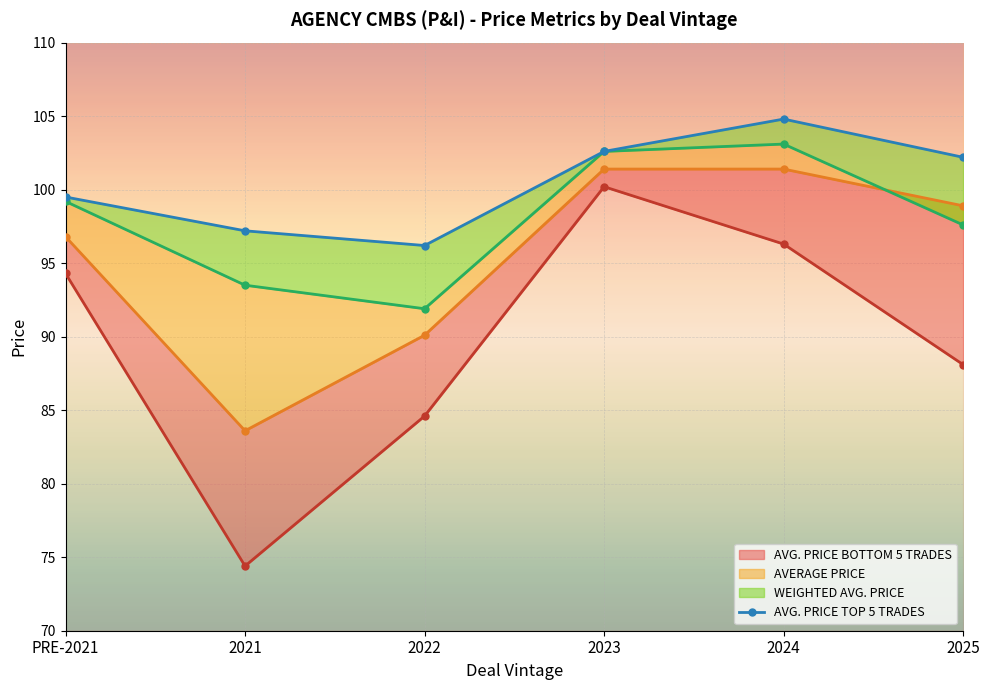

How many lines are shown in the chart?

4